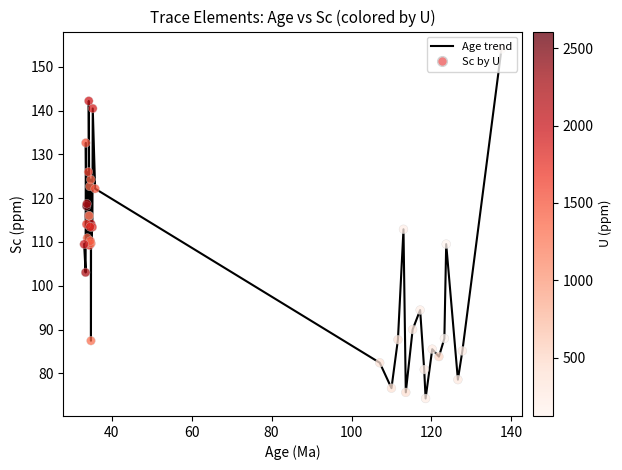

What is the difference between the maximum and minimum values?

79.8